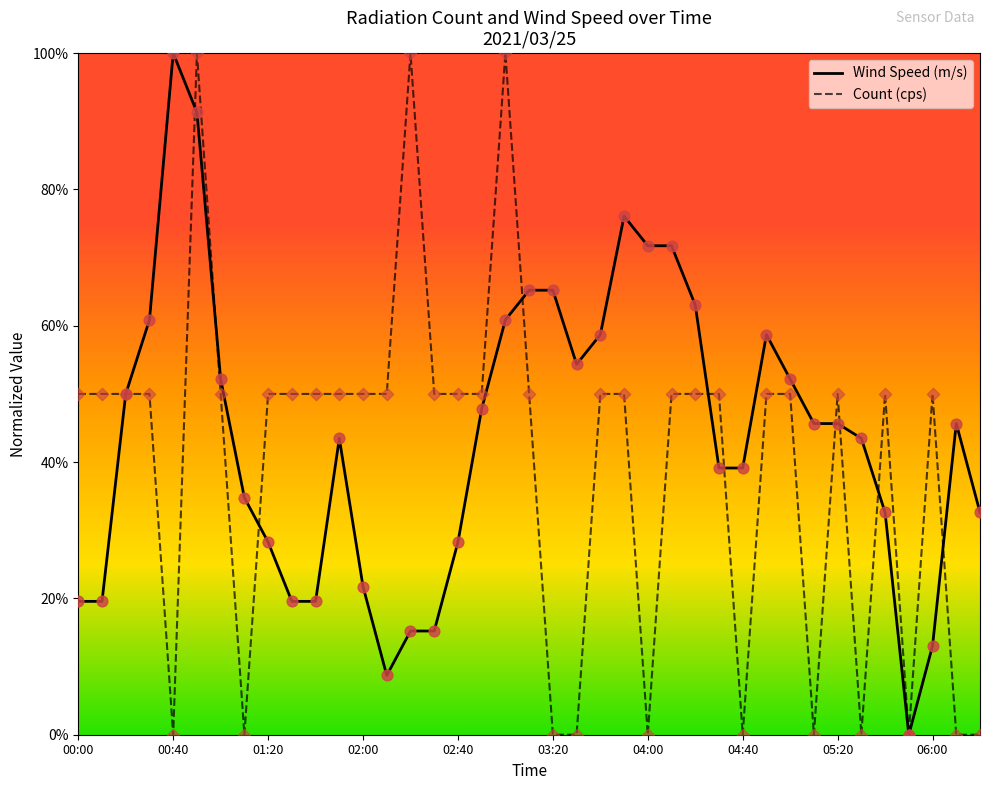

What are all the series names shown in the legend?

Wind Speed (m/s), Count (cps)